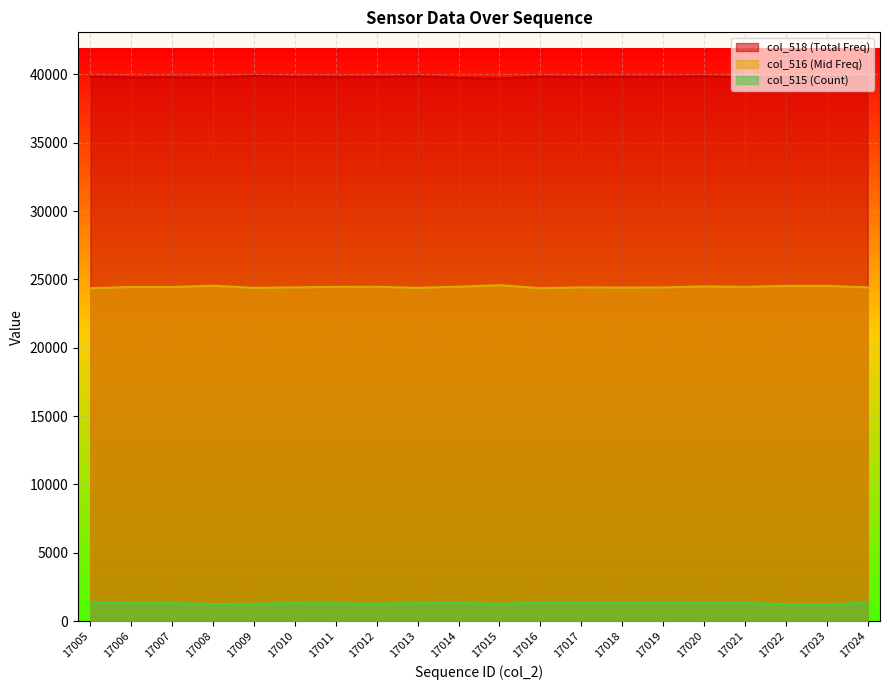

What are all the series names shown in the legend?

col_518 (Total Freq), col_516 (Mid Freq), col_515 (Count)